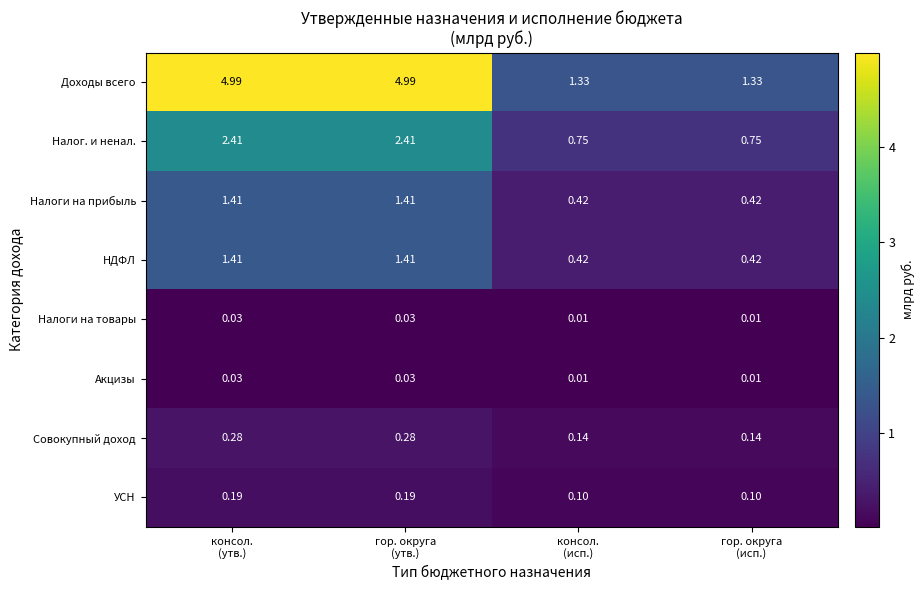

Which series has the largest total across all categories?

Доходы всего